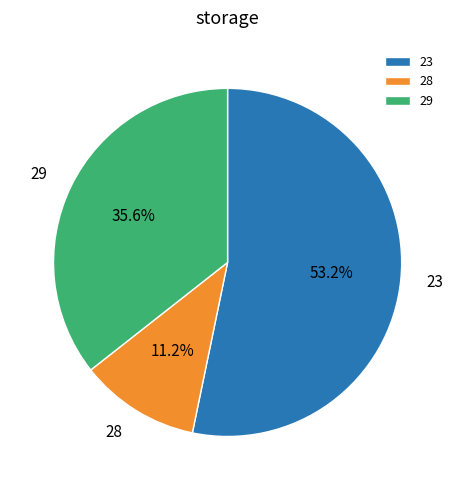

To the nearest percent, what is the difference between the largest and smallest slice percentages?

42%